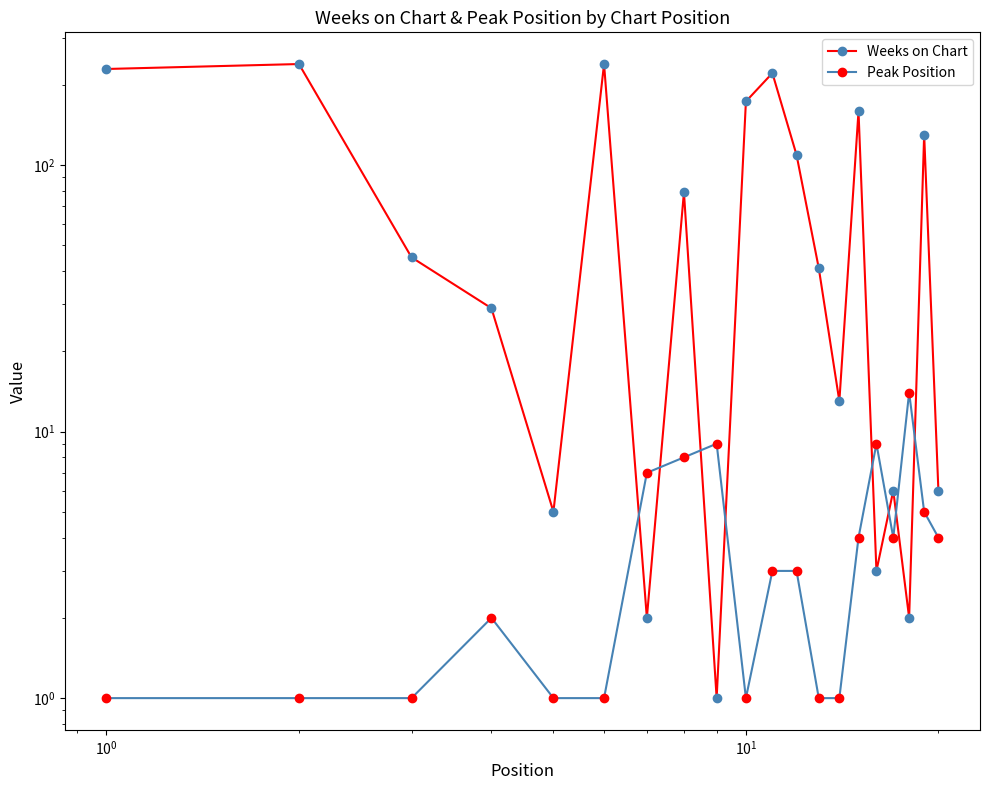

Reading left to right, what are all the values shown in this chart?

Weeks on Chart: 229	239	45	29	5	239	2	79	1	173	221	109	41	13	159	3	6	2	130	6
Peak Position: 1	1	1	2	1	1	7	8	9	1	3	3	1	1	4	9	4	14	5	4